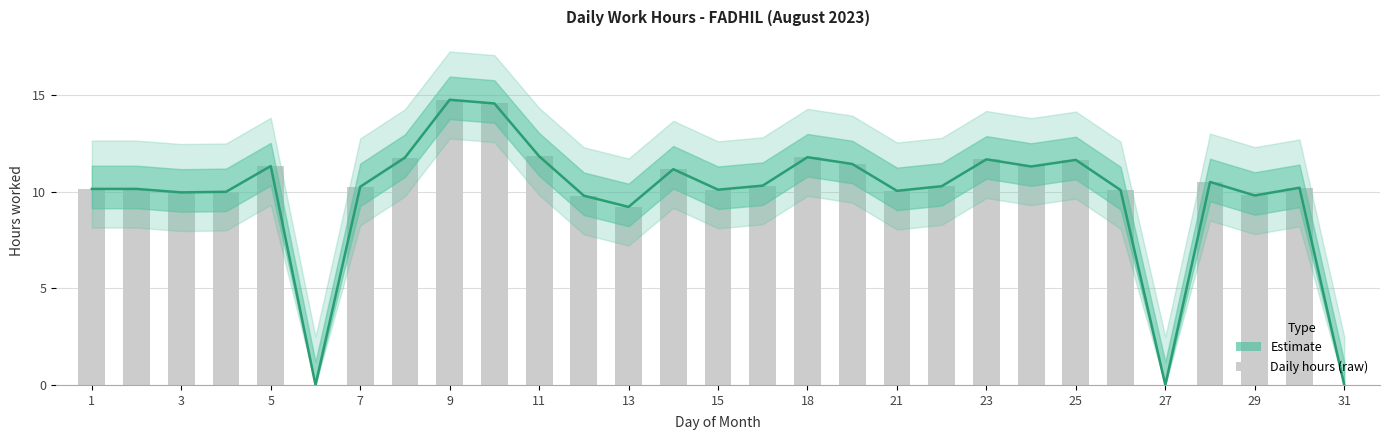

At which label does the data first exceed 10?

1